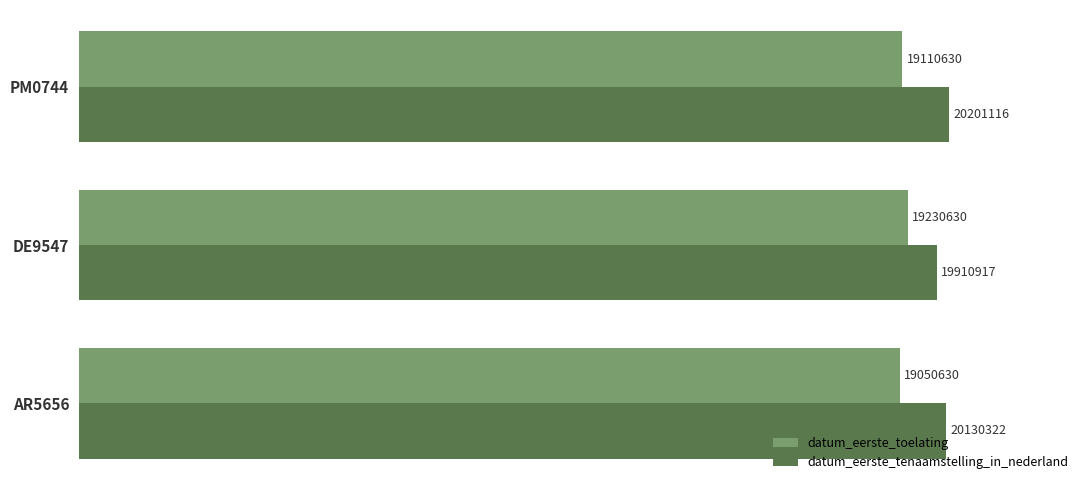

At which category is the sum across all series the highest?

PM0744